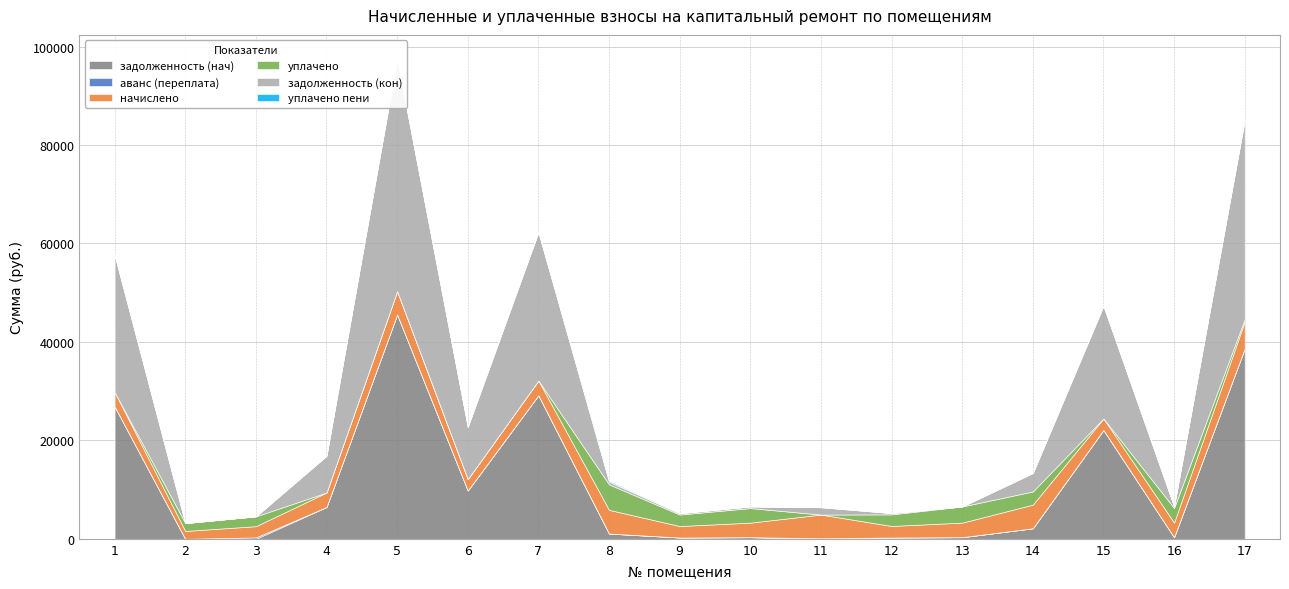

True or false: уплачено and уплачено пени intersect in this chart.

False